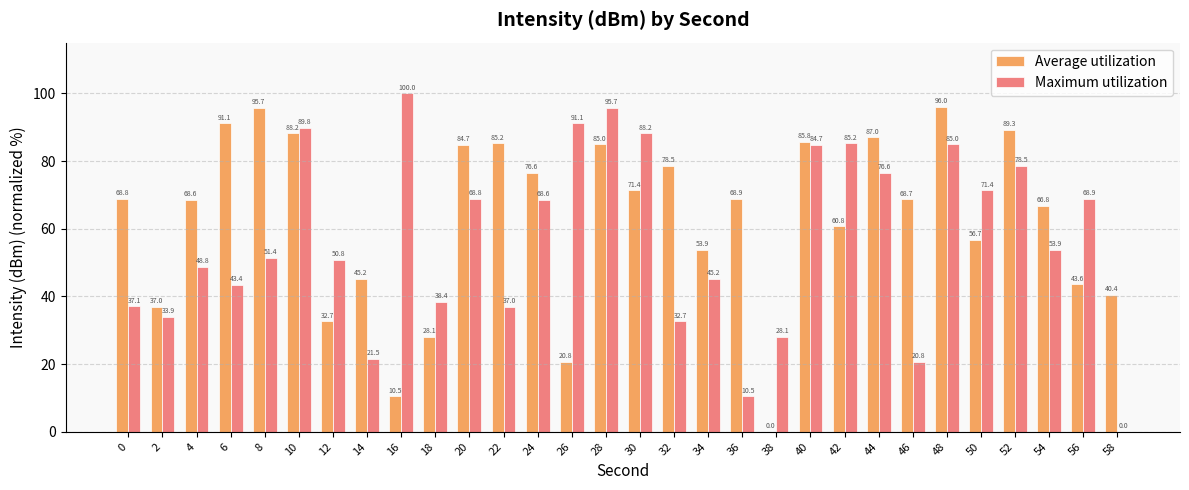

What are all the series names shown in the legend?

Average utilization, Maximum utilization